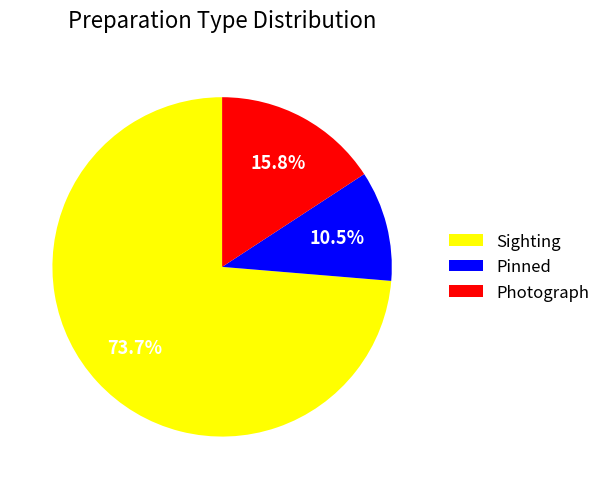

Do Photograph and Sighting together represent more than half of the pie?

Yes